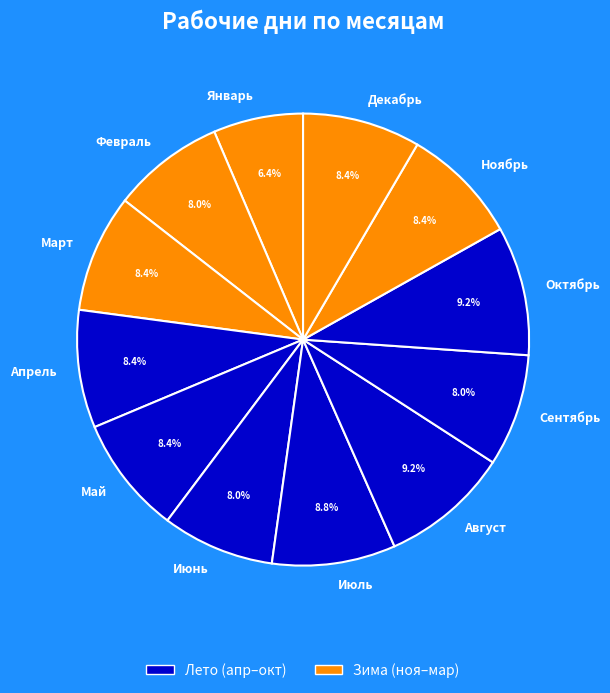

To the nearest percent, what is the difference between the largest and smallest slice percentages?

3%